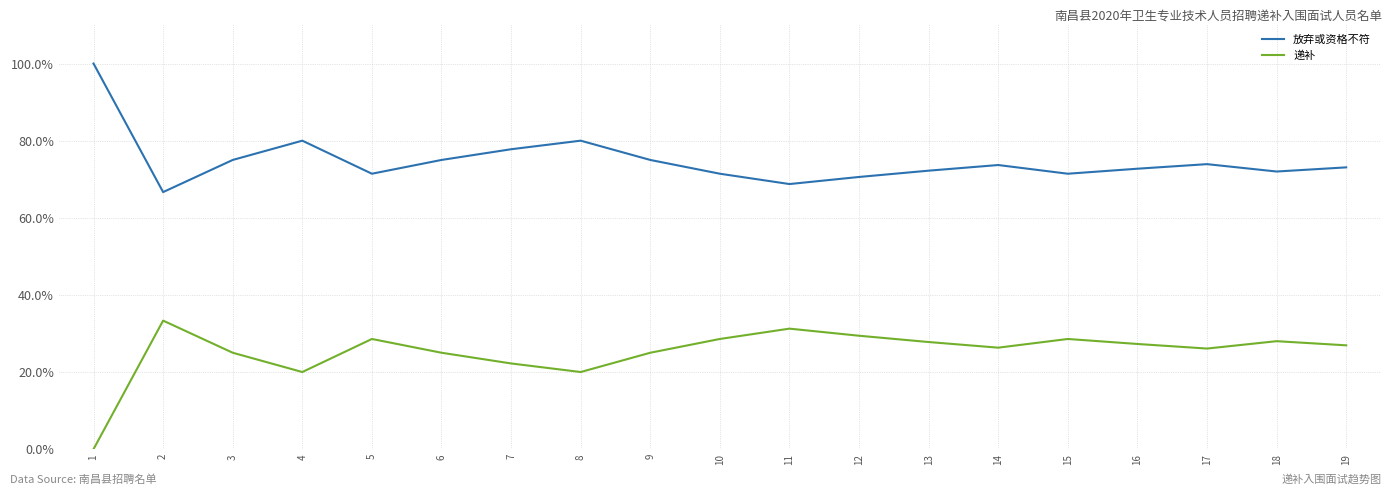

True or false: 递补 and 放弃或资格不符 intersect in this chart.

False